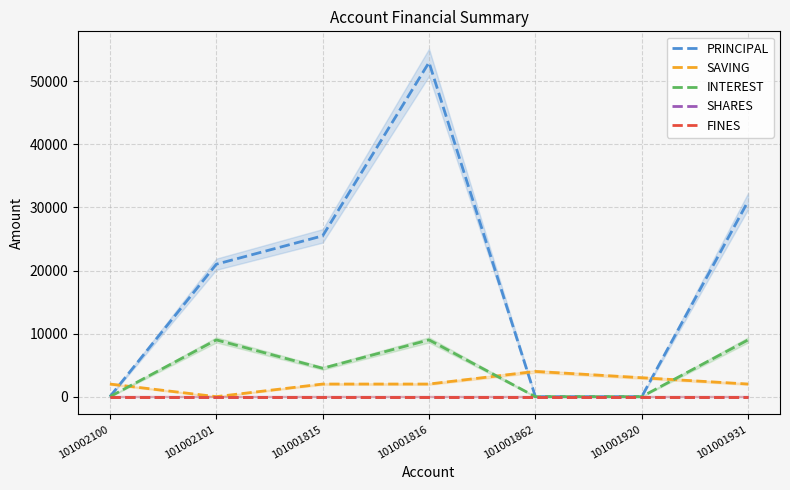

Is the value of SHARES at 101001815 greater than the value of INTEREST at 101001816?

No